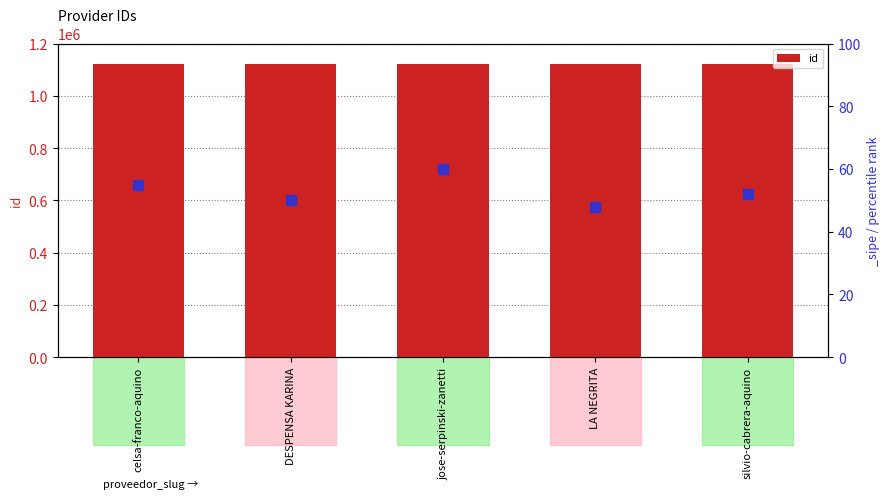

What is the ratio of the value at LA NEGRITA to the value at jose-serpinski-zanetti?

1.0